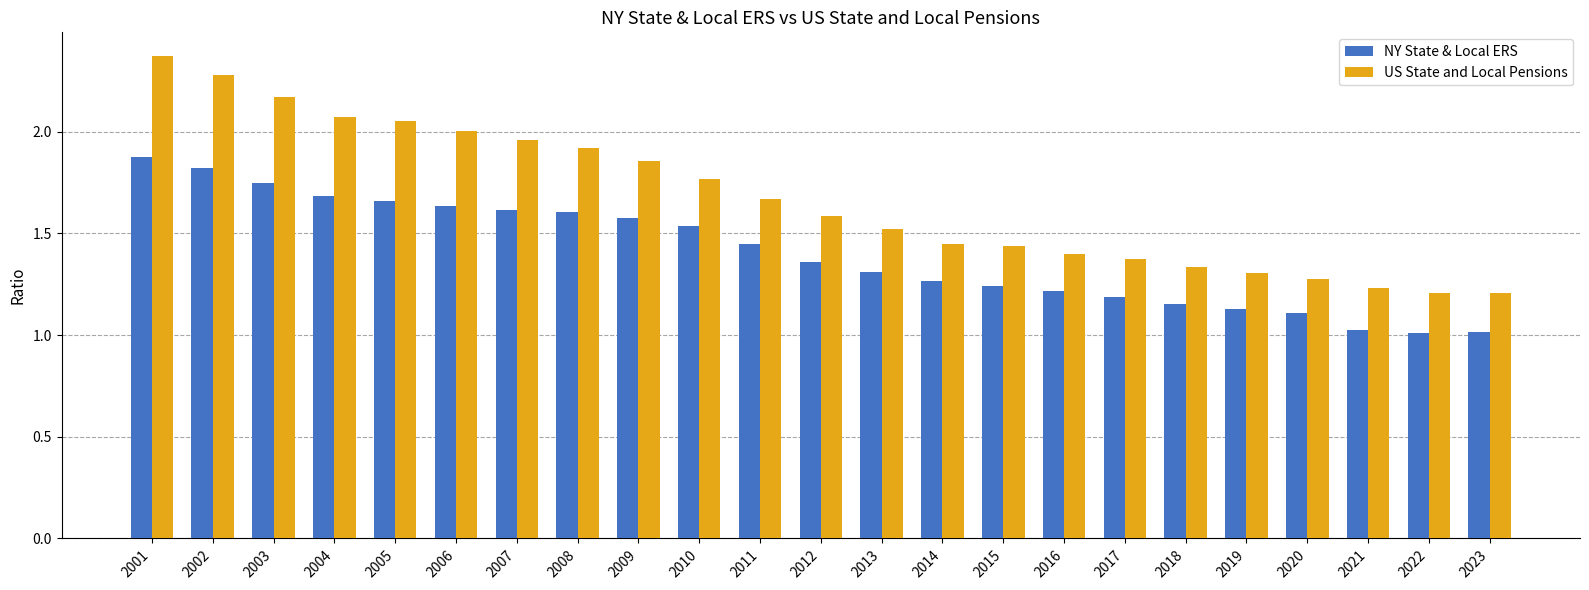

What is the difference between the highest and lowest values at 2006?

0.4